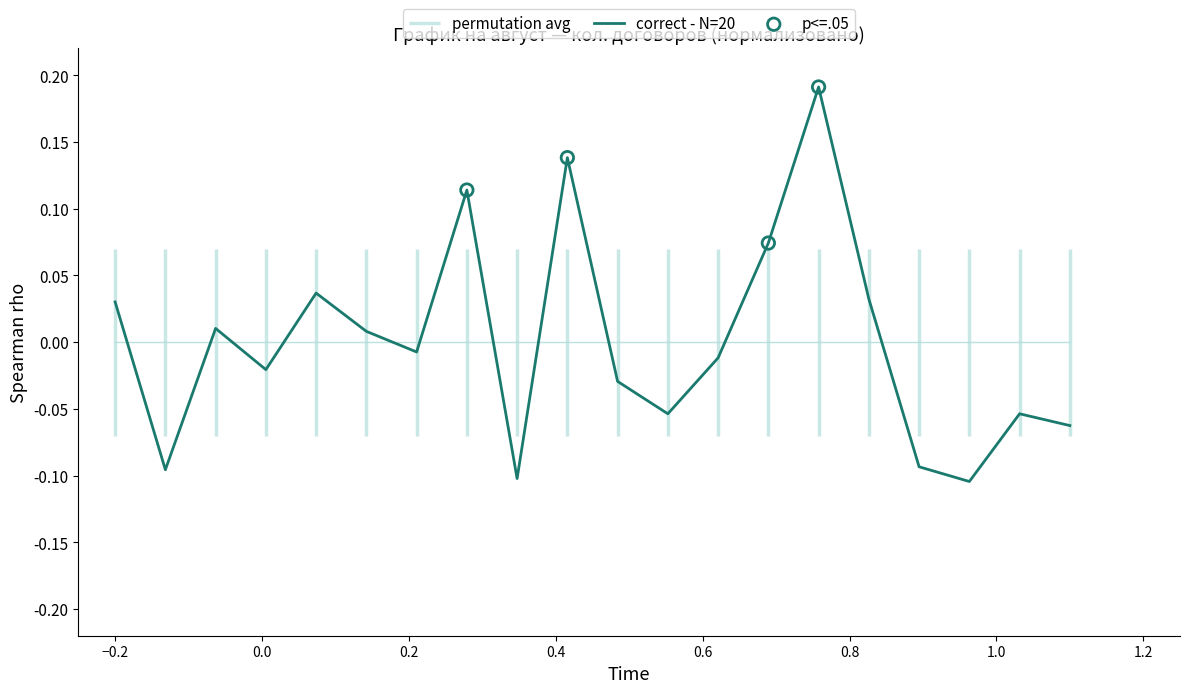

What is the change in value from 18 to 19?

+0.1